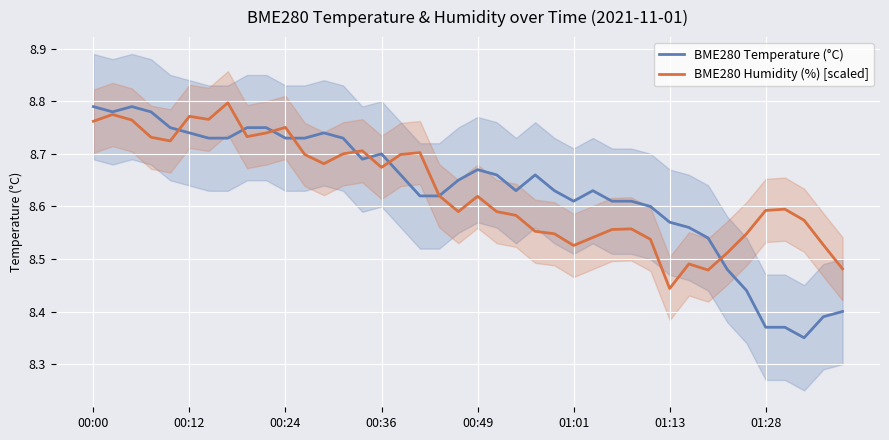

What is the difference between the second highest and second lowest values in the BME280 Humidity (%) [scaled] series?

0.3